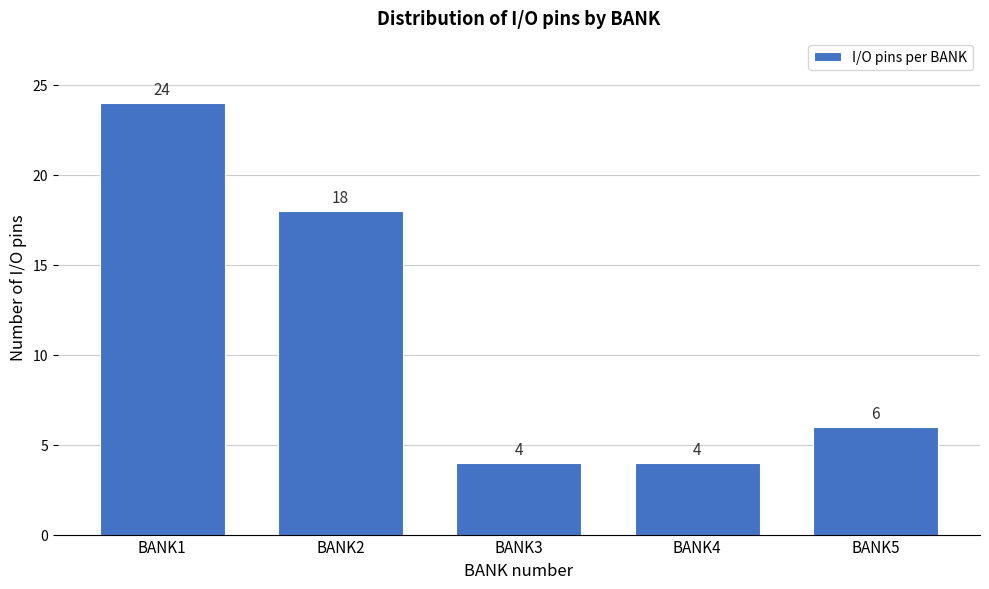

Reading left to right, transcribe all the data shown in this chart.

BANK1=24	BANK2=18	BANK3=4	BANK4=4	BANK5=6